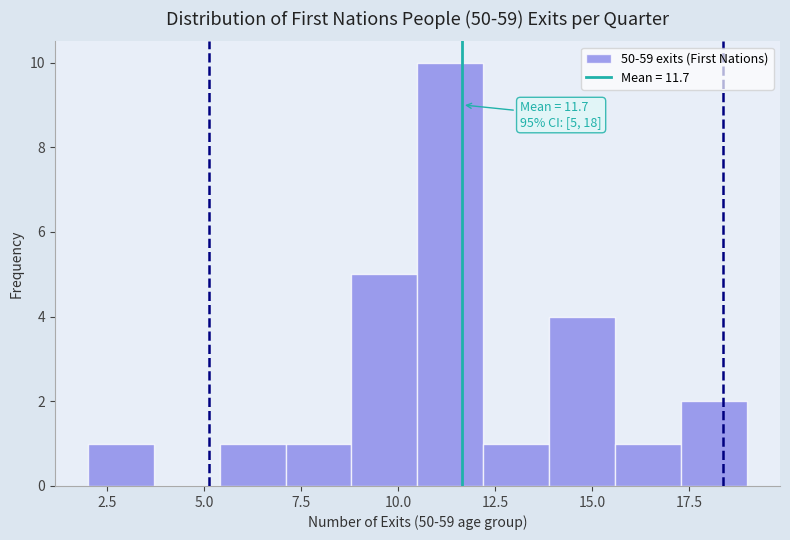

Around what value on the x-axis is the tallest bar? Give the approximate position of its centre, as read against the axis.

11.5